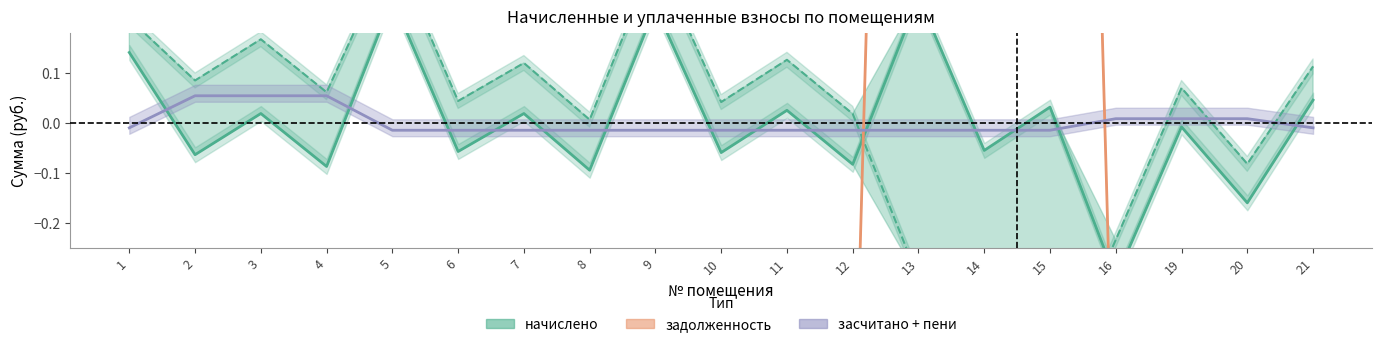

What is the difference between the maximum and minimum values in the начислено series?

0.6